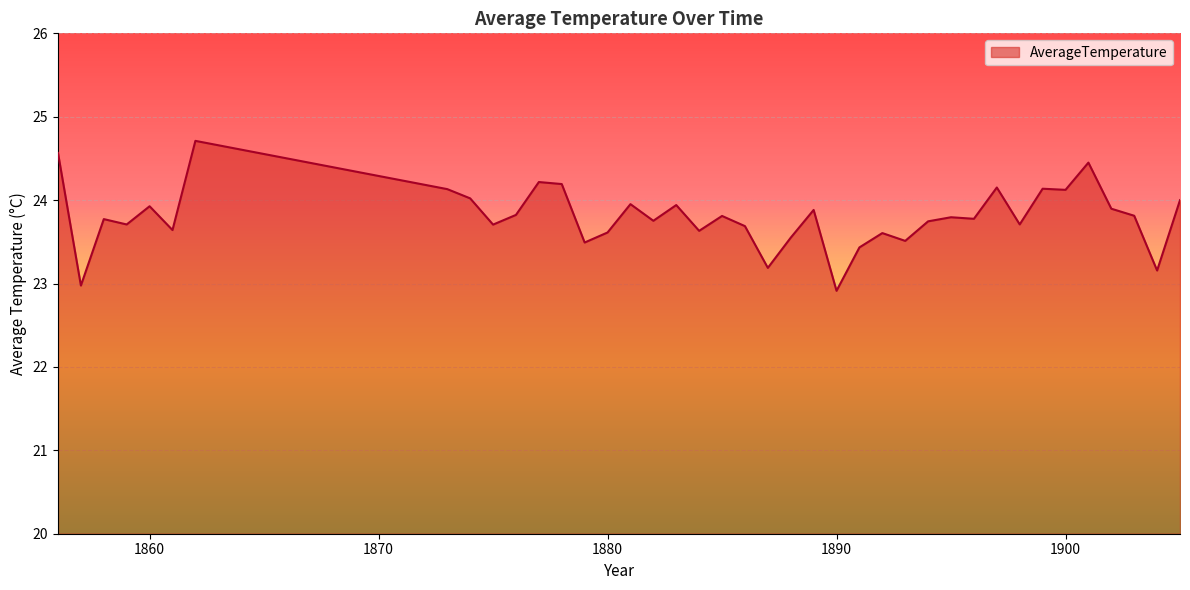

What is the maximum value shown in the chart?

24.7